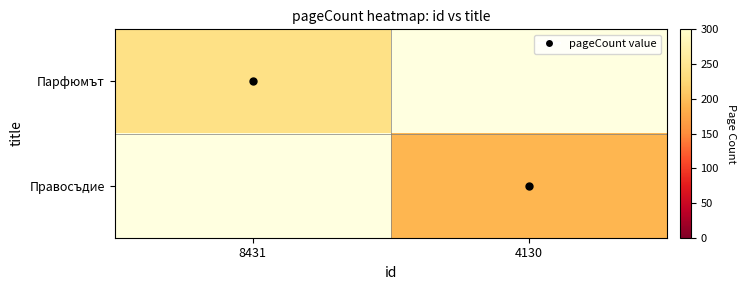

How many positive values does the Парфюмът series have?

1